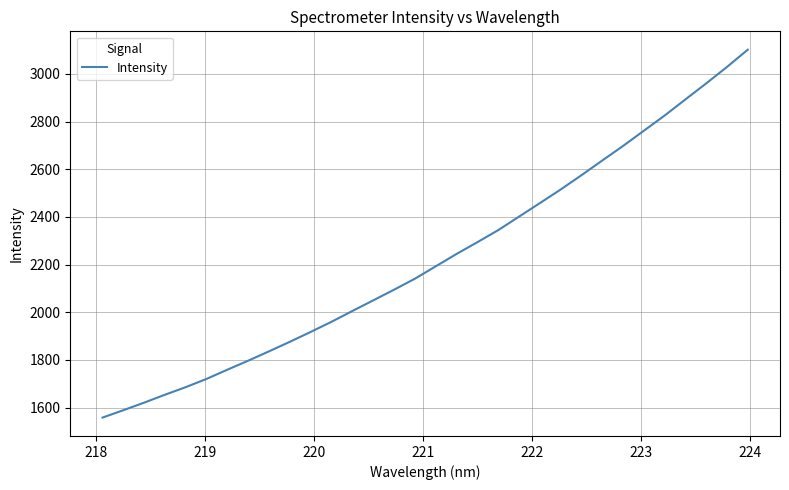

What is the smallest value displayed?

1558.4